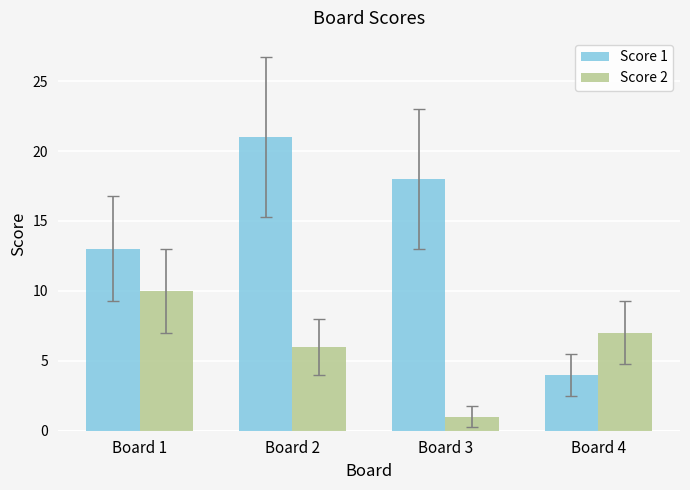

Rank the series by their average value, from highest to lowest.

Score 1, Score 2